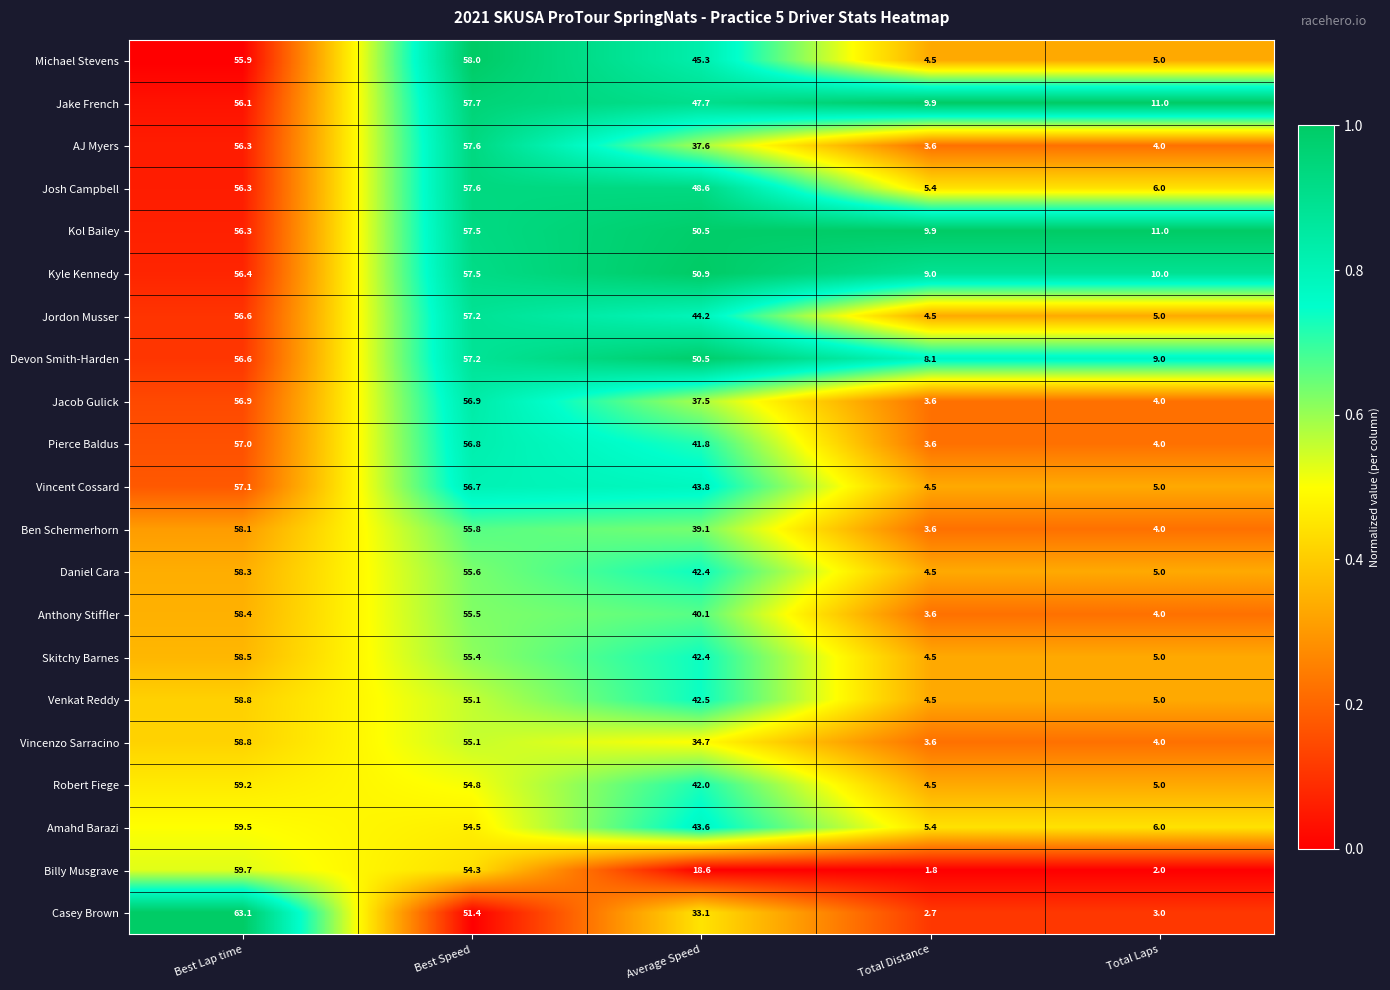

Rank the categories by Robert Fiege value from lowest to highest.

Total Distance, Total Laps, Average Speed, Best Speed, Best Lap time